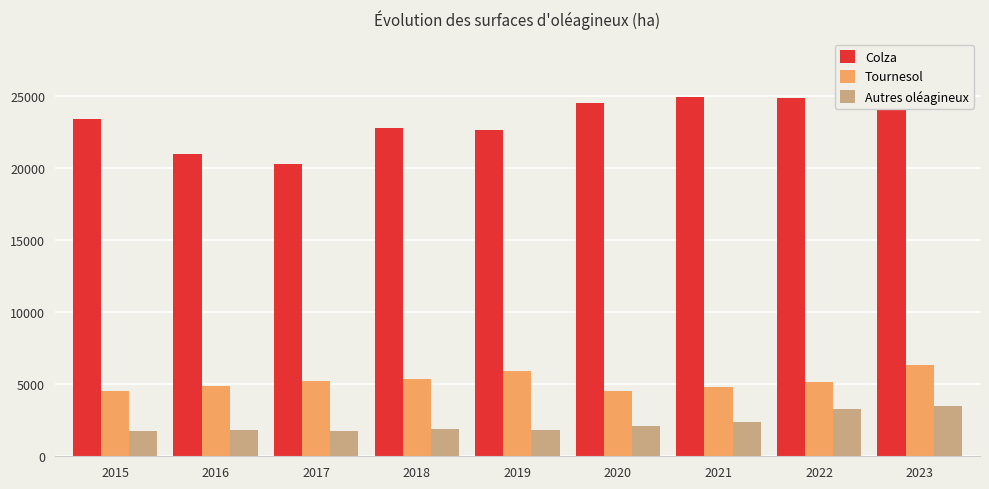

The Colza series shows 37342.1 at 2016. True or false?

False